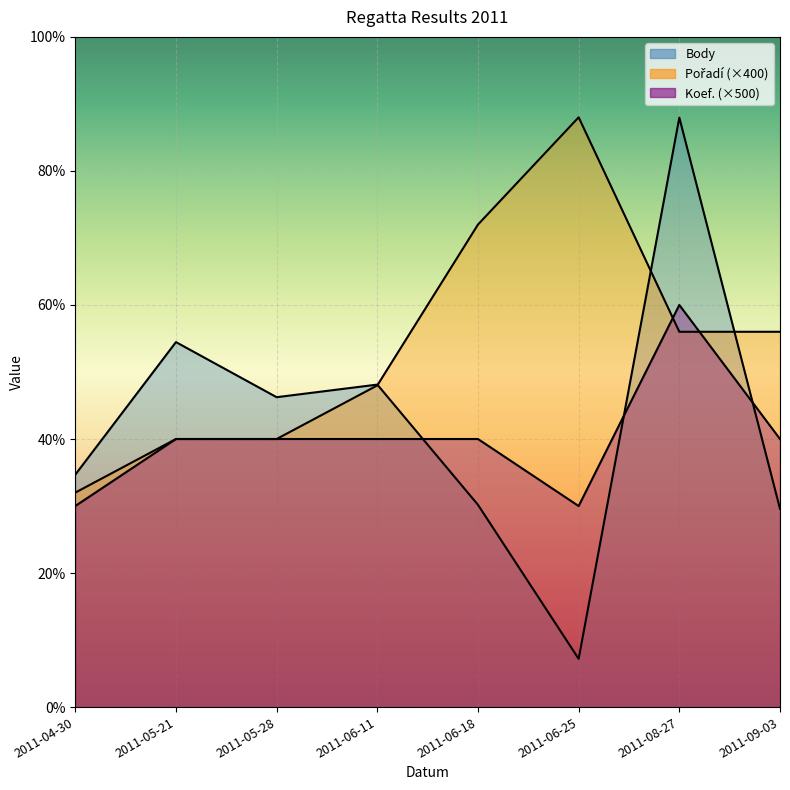

The value of Koef. at 2011-06-18 is 3175. True or false?

False